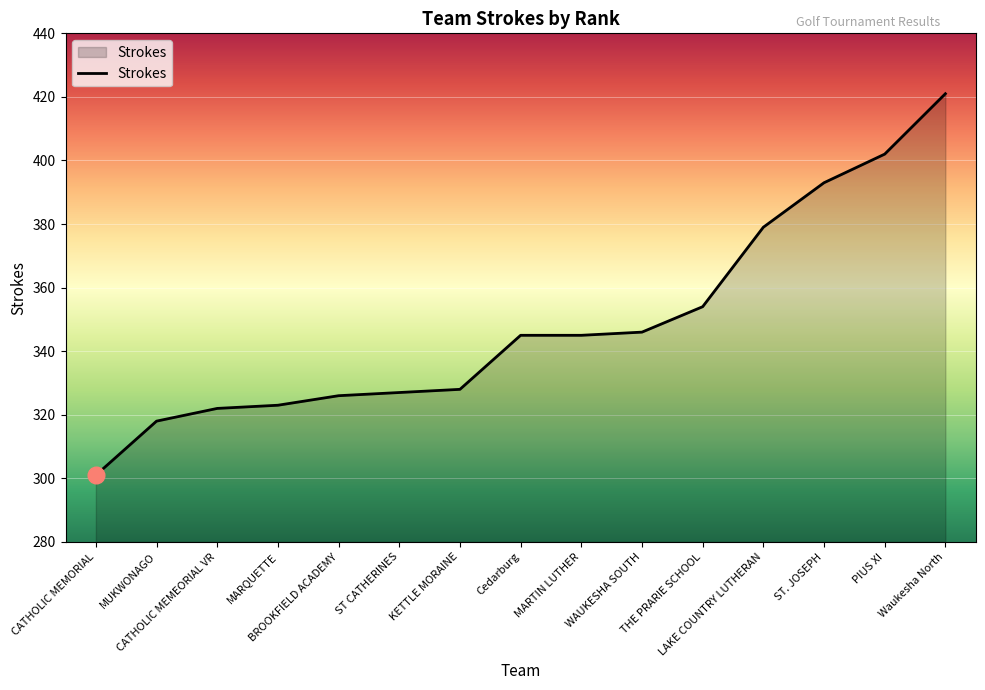

What is the average value?

349